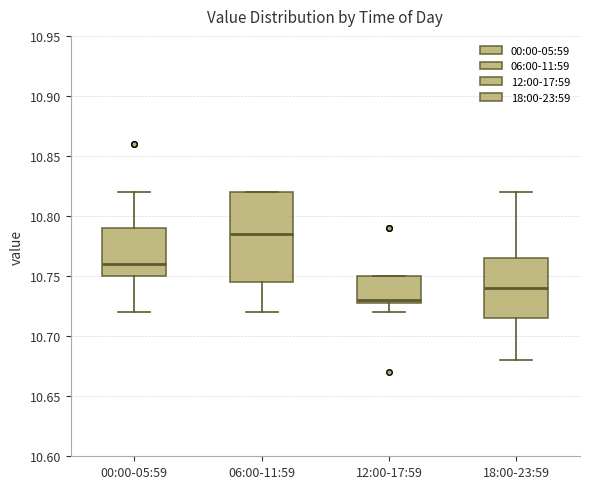

Which box has the highest median line?

06:00-11:59